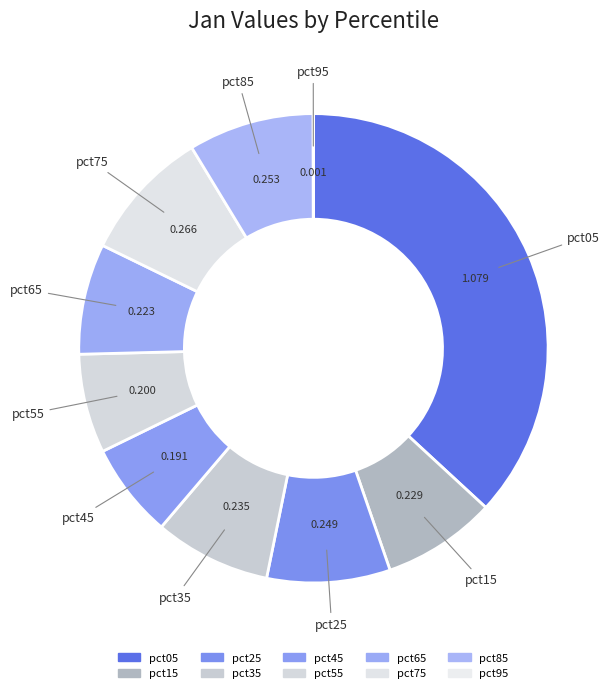

Which category has the biggest portion of the pie?

pct05